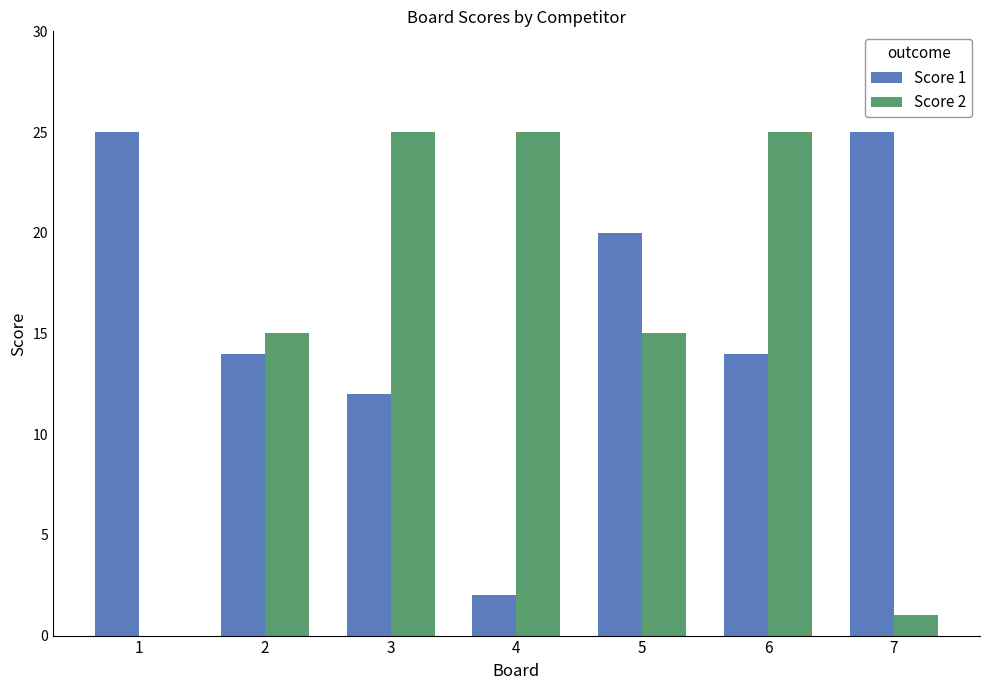

What is the maximum value shown in the chart?

25